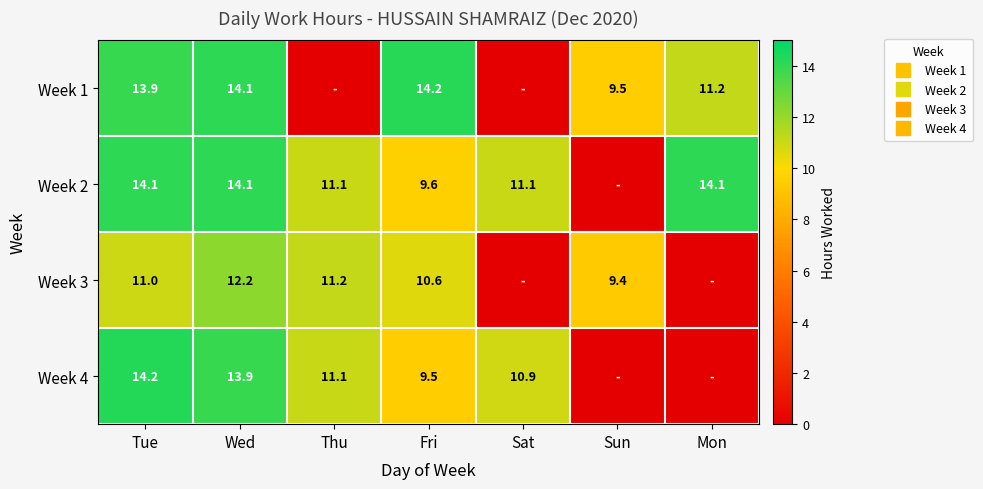

At how many categories does at least one series exceed 13?

4